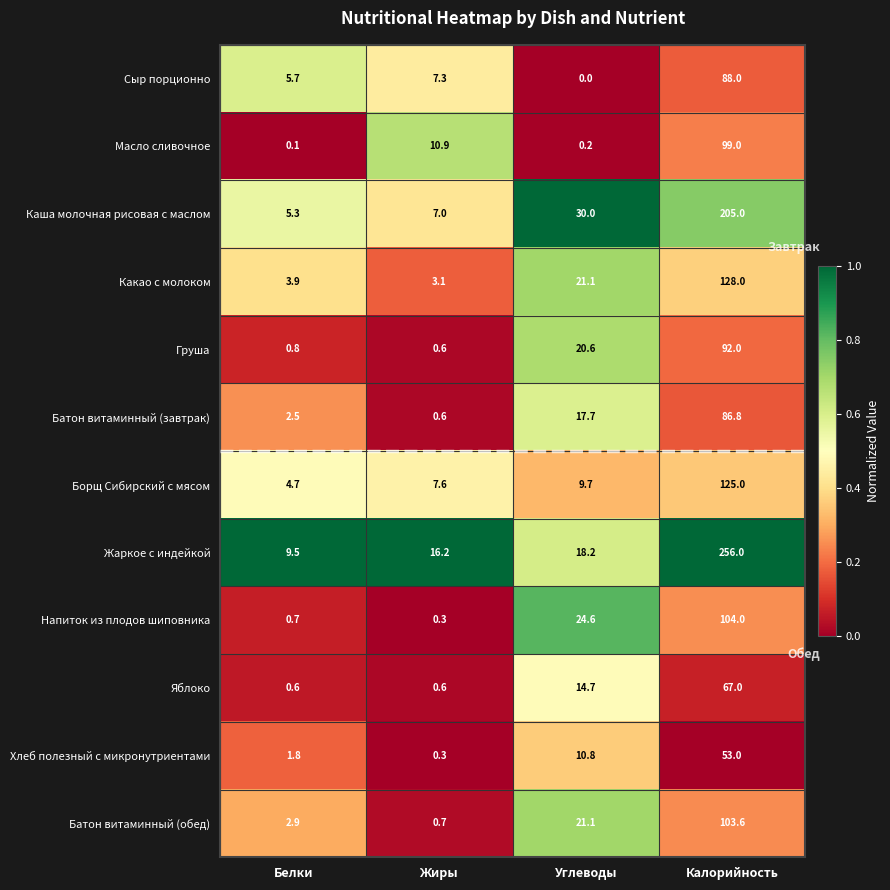

Is it true that Яблоко equals 22.6 at Углеводы?

False